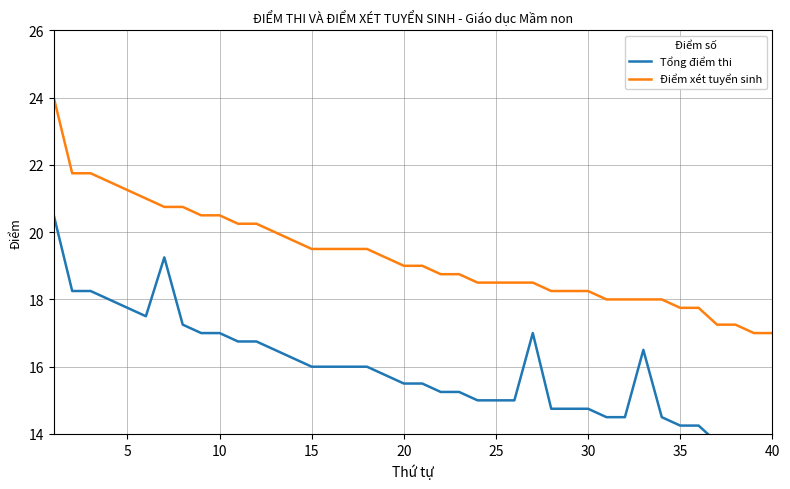

What are all the series names shown in the legend?

Tổng điểm thi, Điểm xét tuyển sinh